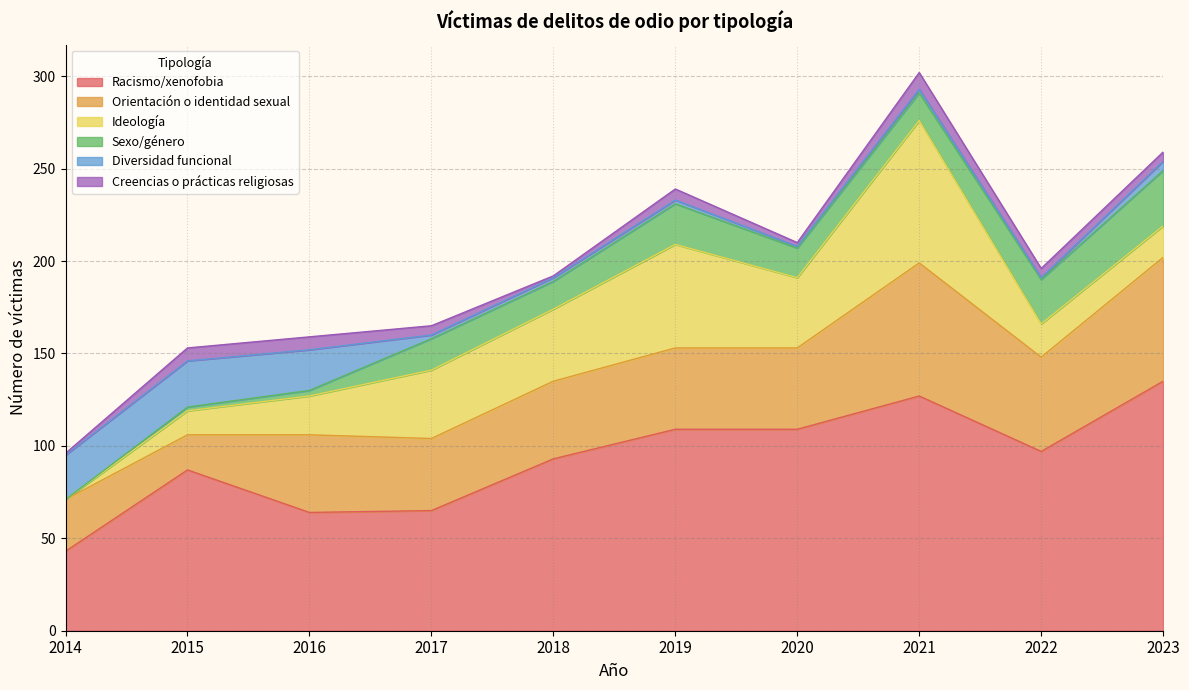

How many lines are shown in the chart?

6